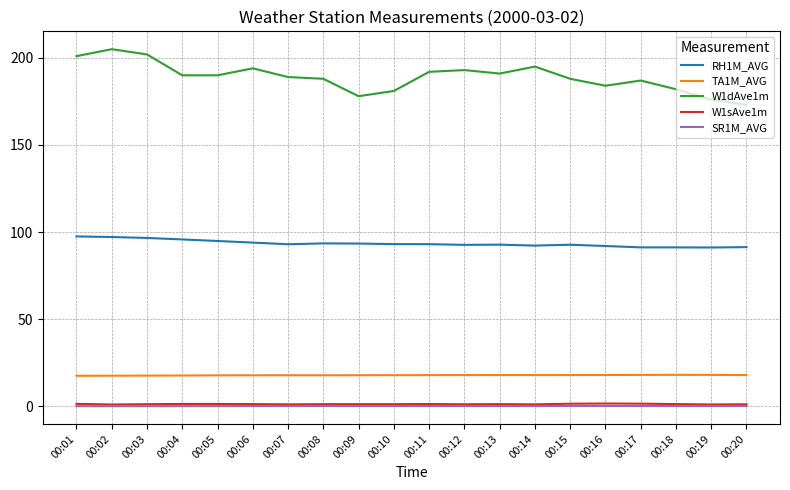

Which series has the largest range (max minus min)?

W1dAve1m